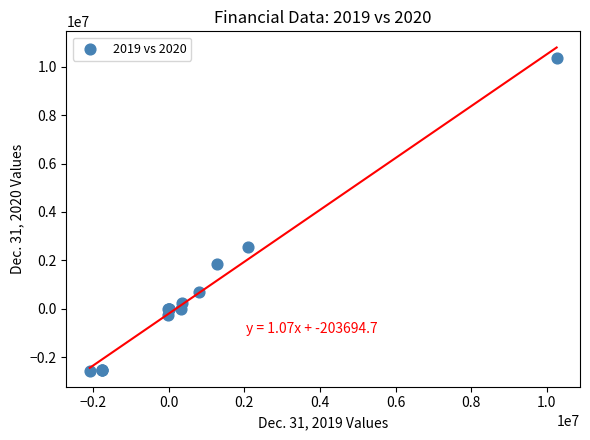

What Y value in the scatter plot is closest to 3893730?

2551611.0